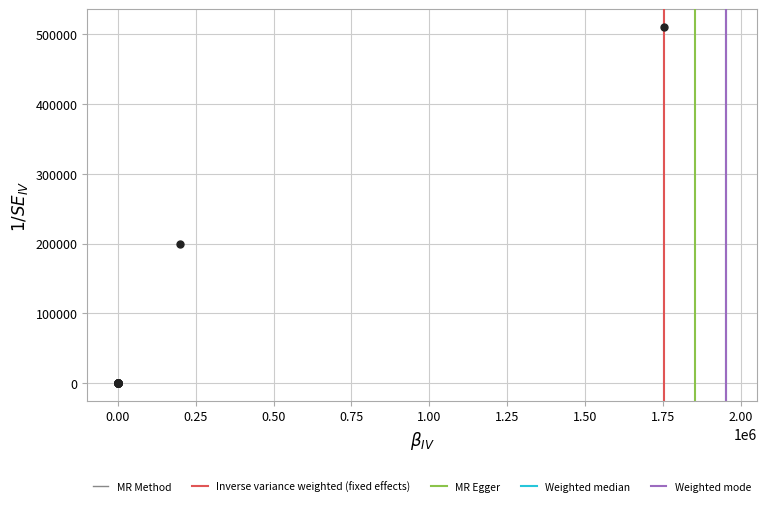

What Y value in the scatter plot is closest to 255289?

200000.0